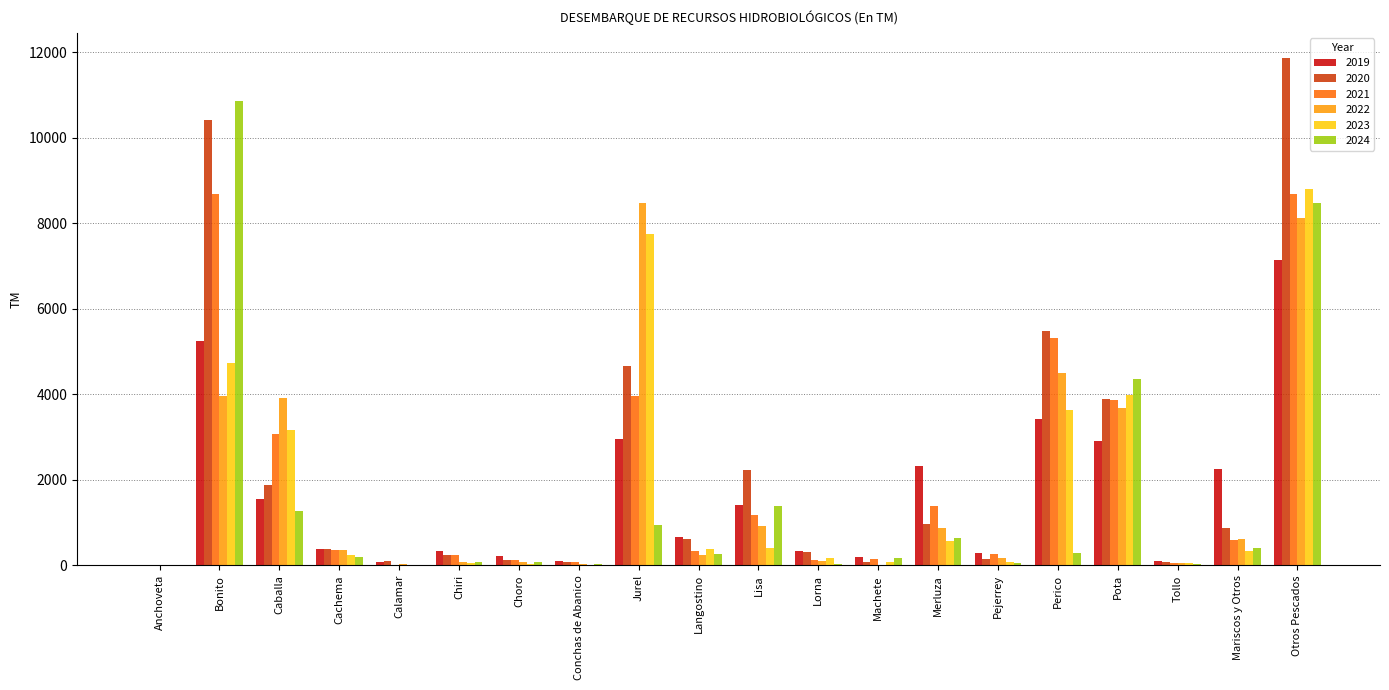

At which category is the sum across all series the highest?

Otros Pescados